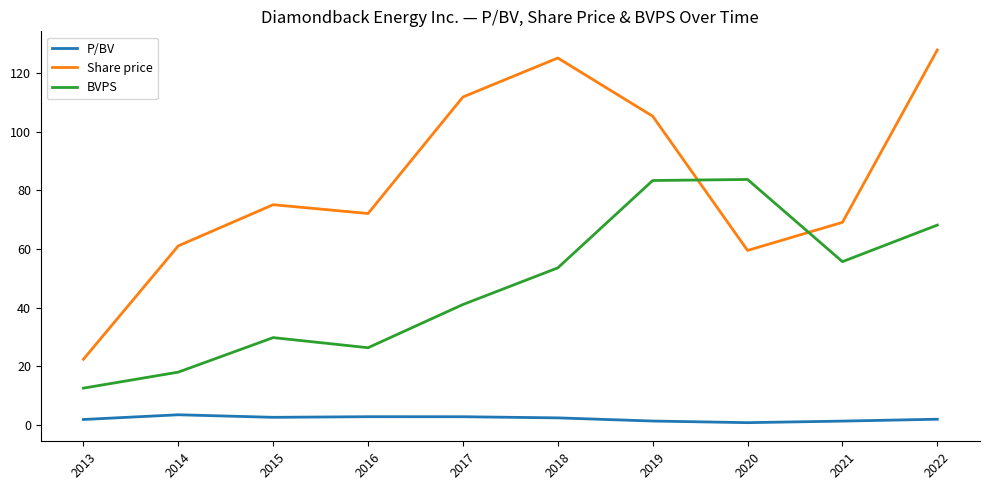

Rank the series at 2014 from lowest to highest value.

P/BV, BVPS, Share price